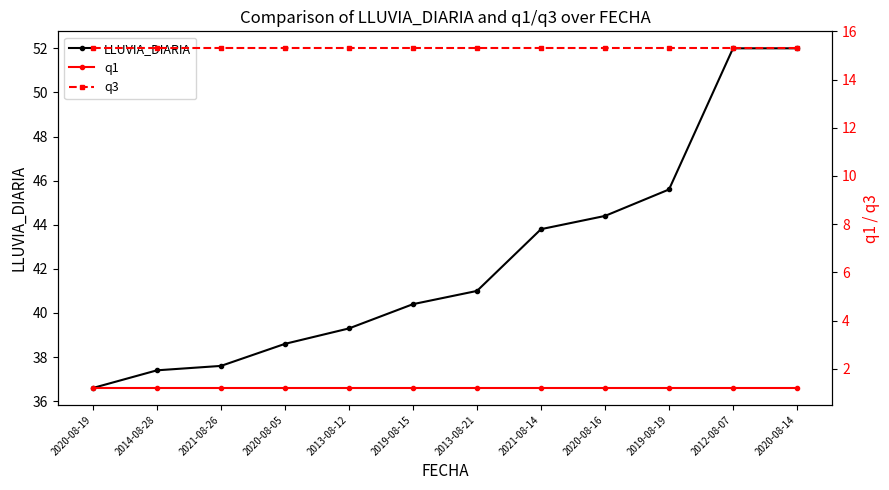

What is the average value of the q1 series?

1.2